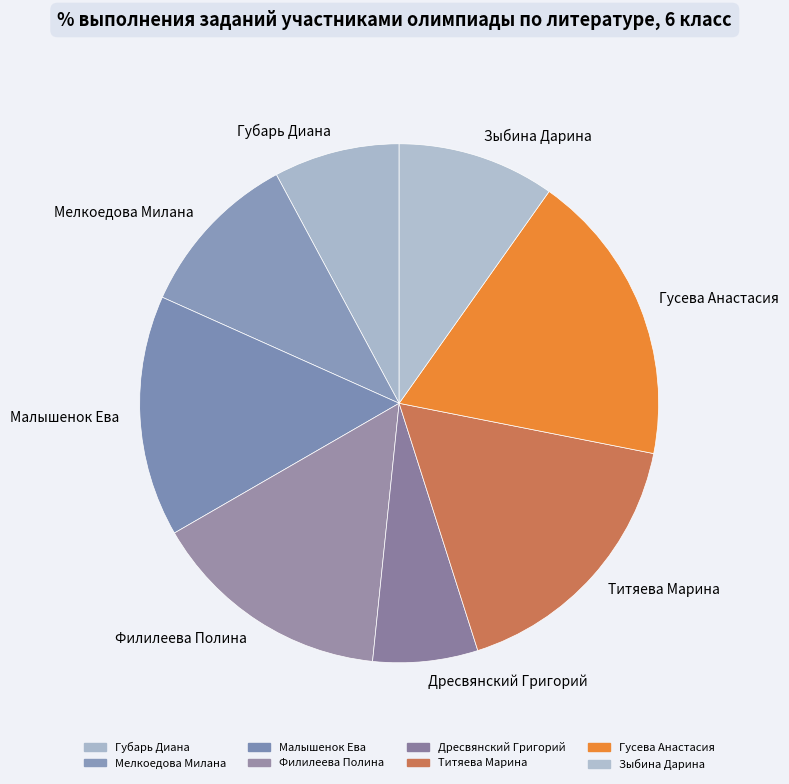

Which slice is the largest?

Гусева Анастасия